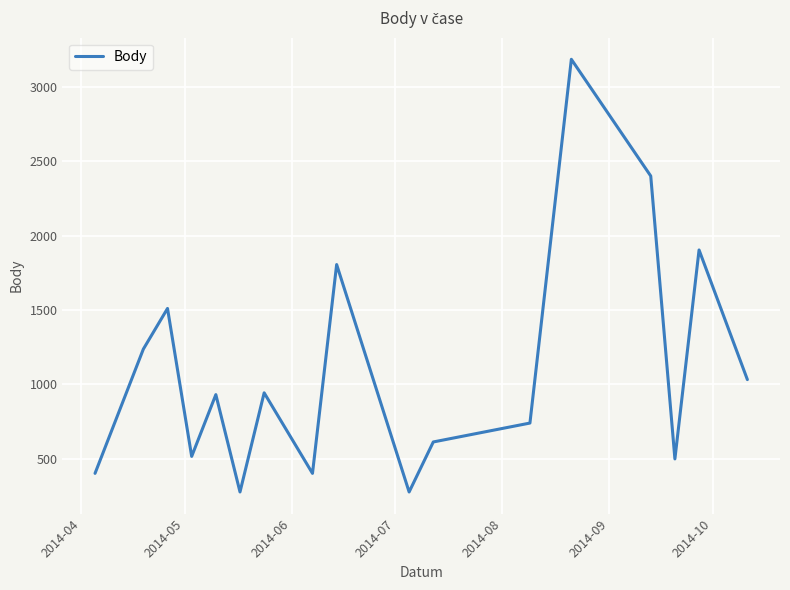

What is the smallest value displayed?

277